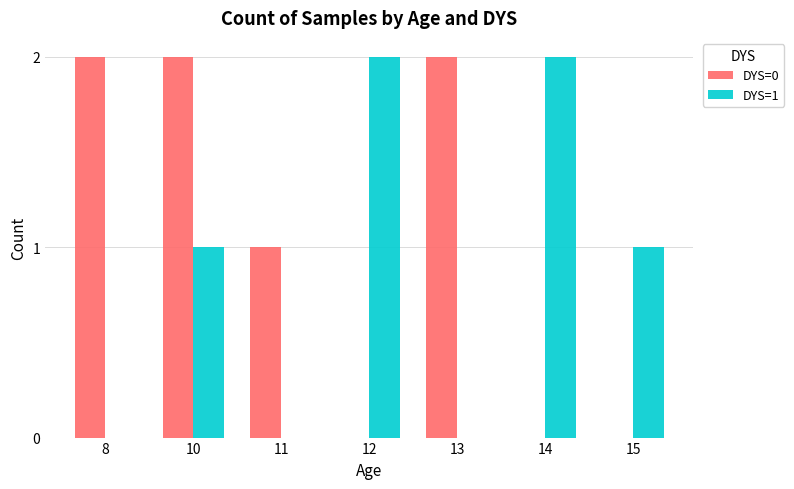

The value of DYS=0 at 13 is 2. True or false?

True